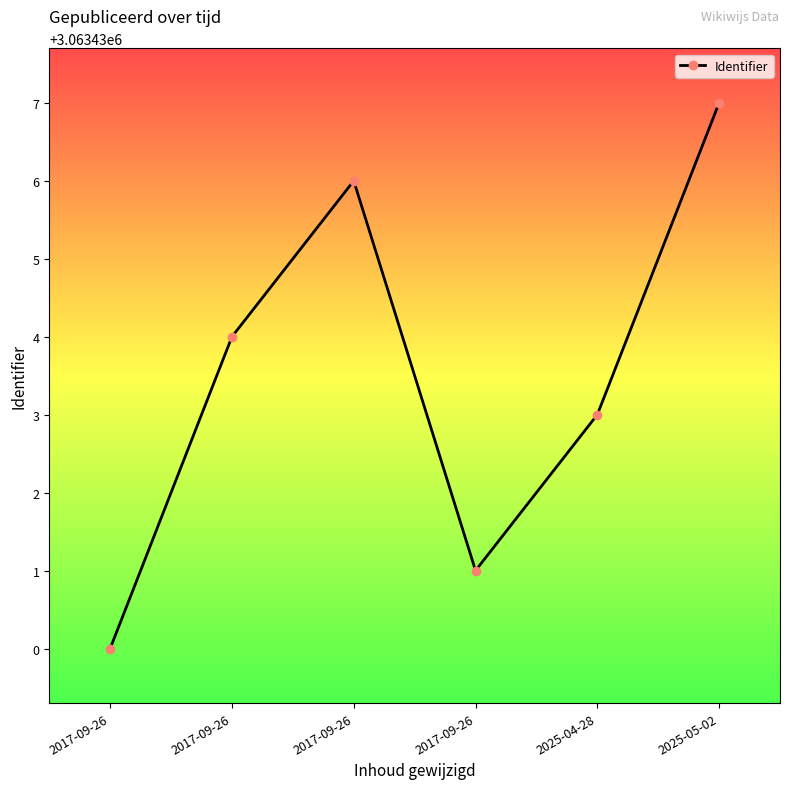

Approximately how many times larger is the value at 2025-04-28 compared to 2017-09-26?

1.0